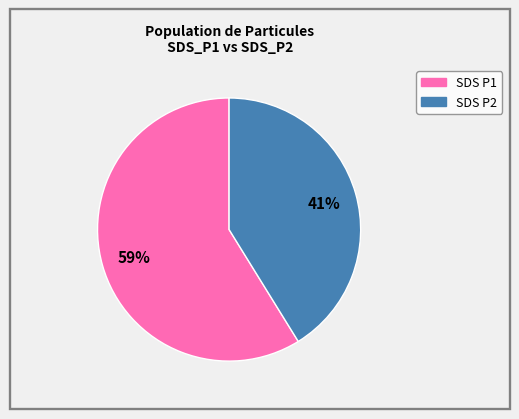

To the nearest percent, what is the average slice percentage?

50%